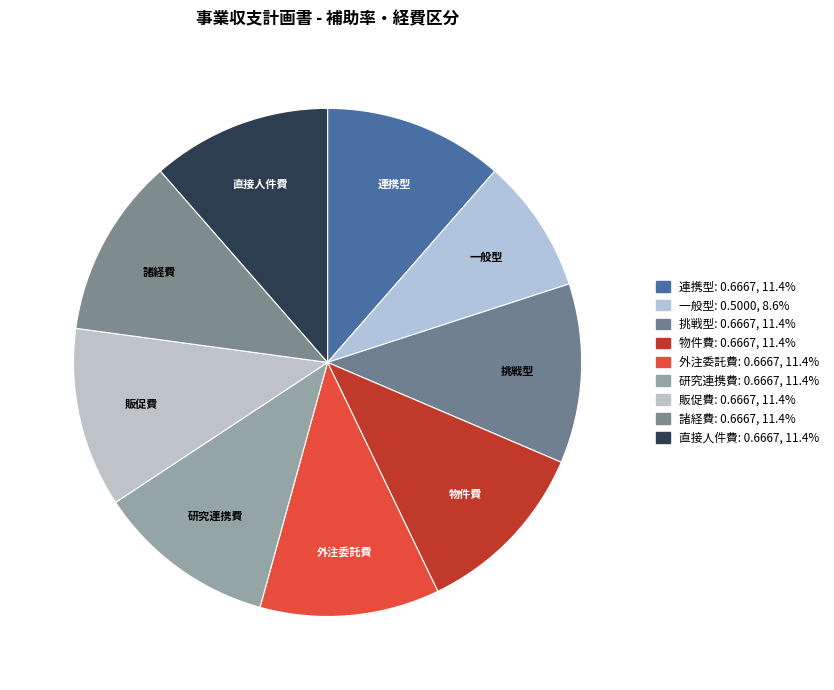

To the nearest percent, what portion does 一般型 represent?

9%